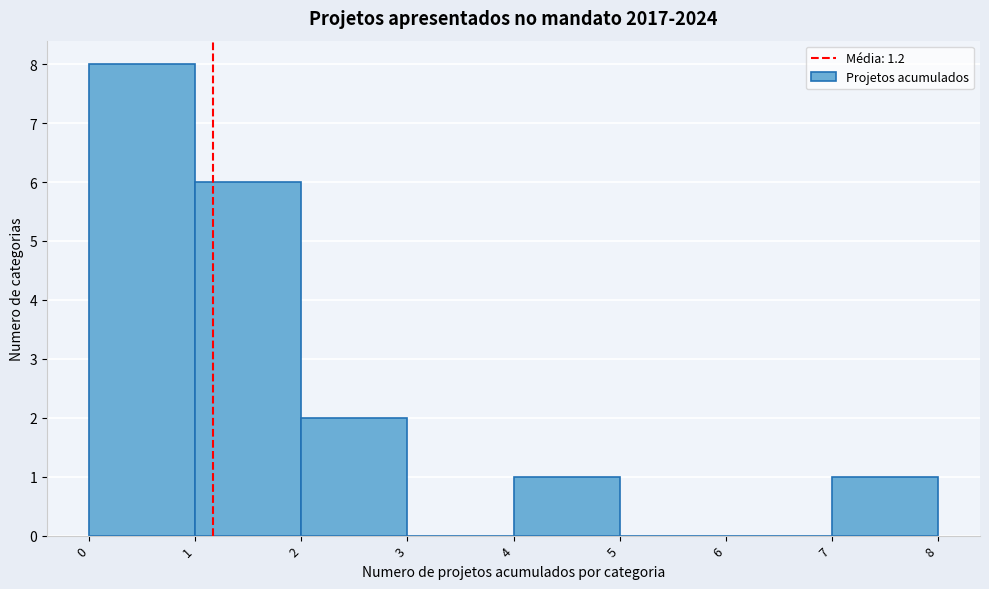

Reading left to right, list every bar in this chart as the range it spans on the x-axis followed by its height. The values are not printed on the chart, so give them approximately, as read against the axis.

0 to 1: 8
1 to 2: 6
2 to 3: 2
3 to 4: 0
4 to 5: 1
5 to 6: 0
6 to 7: 0
7 to 8: 1